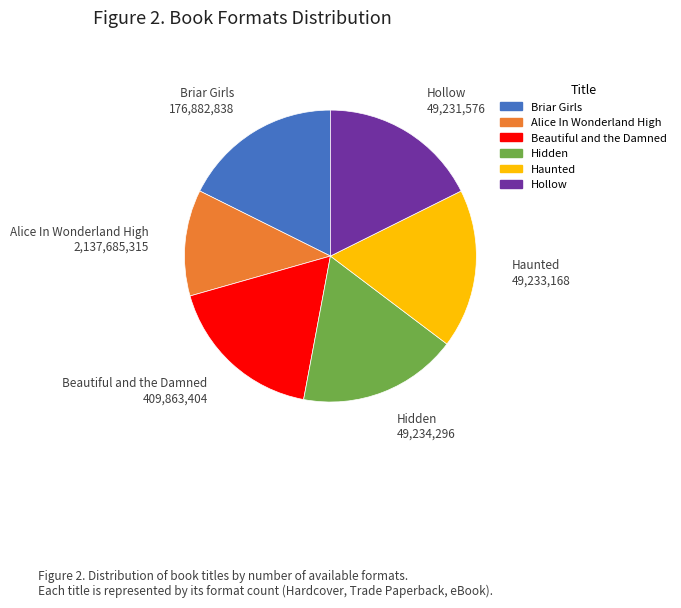

How many segments does this pie chart have?

6